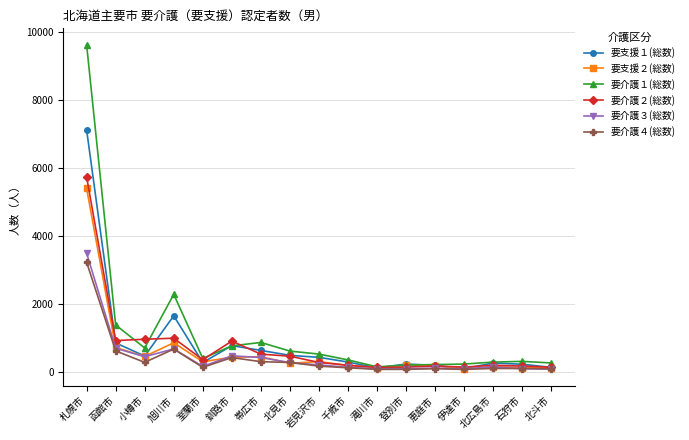

How many values in the 要支援２(総数) series are below 253?

8